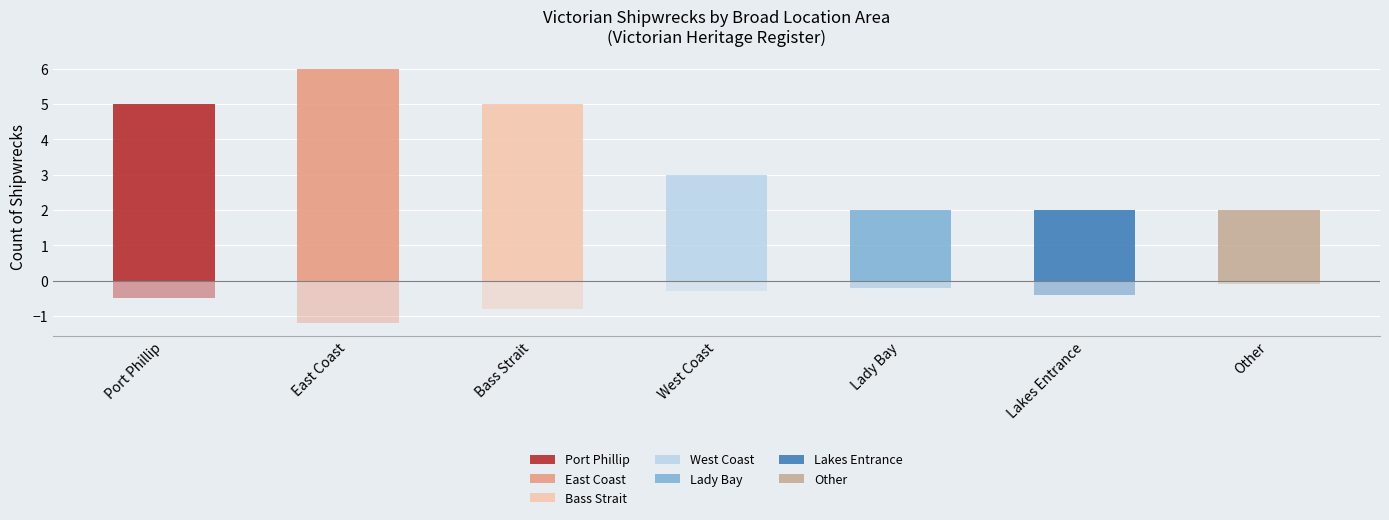

How many data points are less than 3?

3